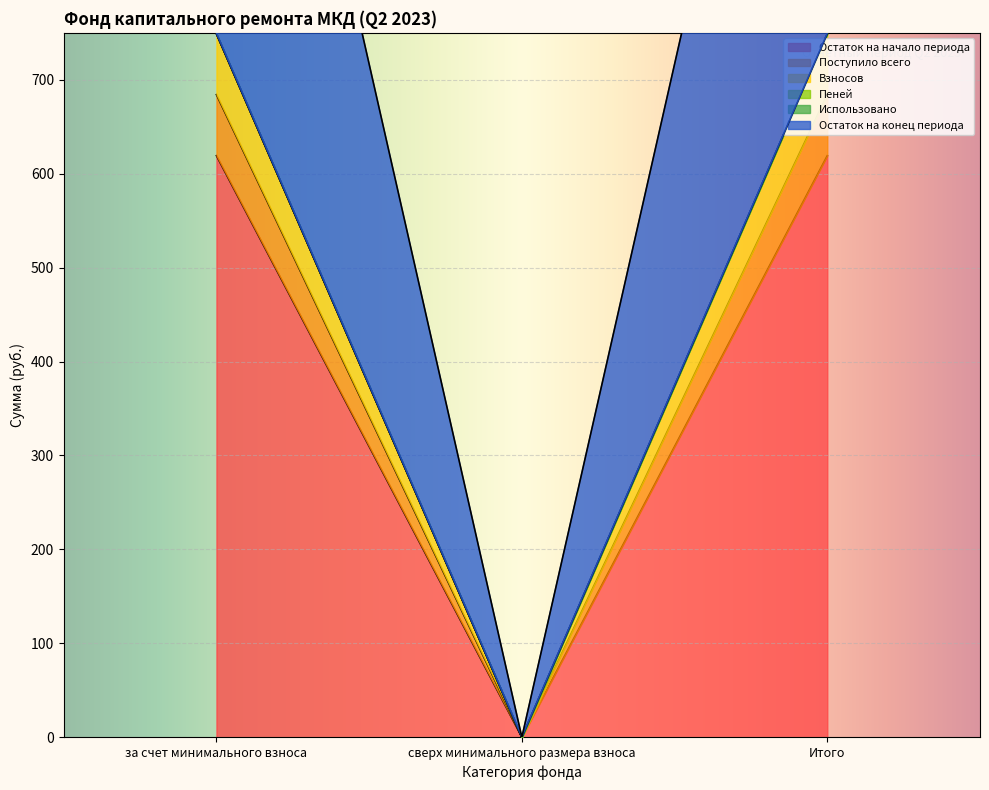

How many lines are shown in the chart?

5